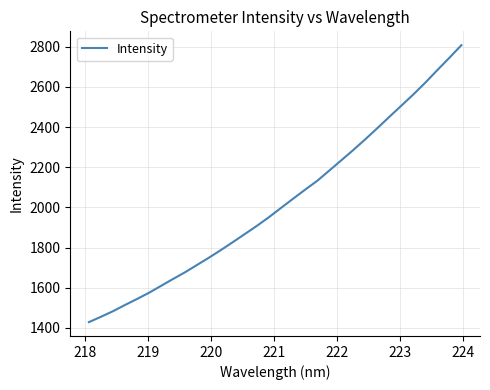

What is the smallest value displayed?

1428.9